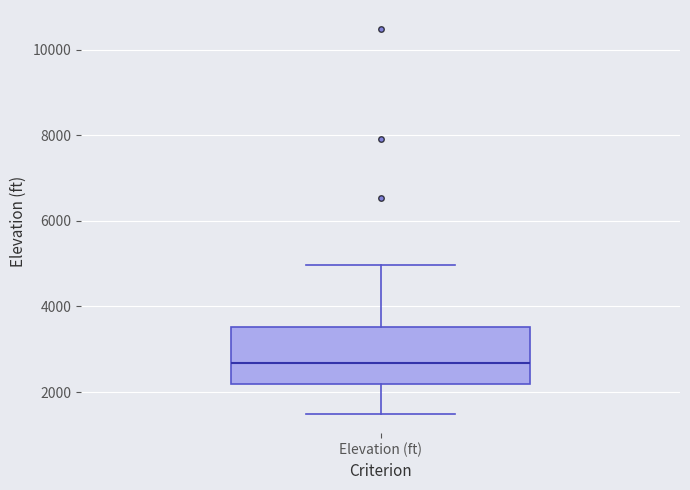

Transcribe this box plot: give where the median line is, the range the box spans, and where the two whiskers end, as read against the y-axis. The values are not printed on the chart, so give them approximately, as read against the axis.

median 2600, box 2200 to 3600, whiskers 1400 to 5000